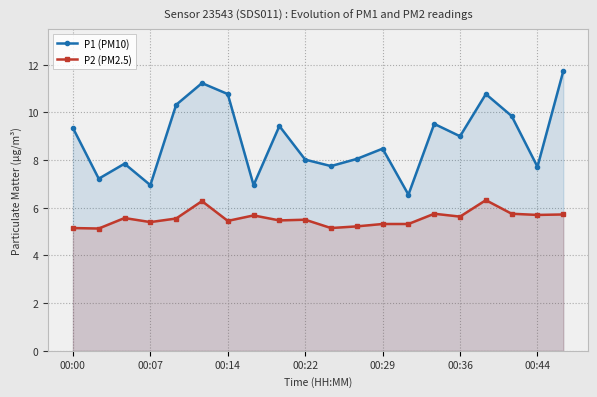

In P2 (PM2.5), how many points are higher than both neighbors (excluding endpoints)?

6